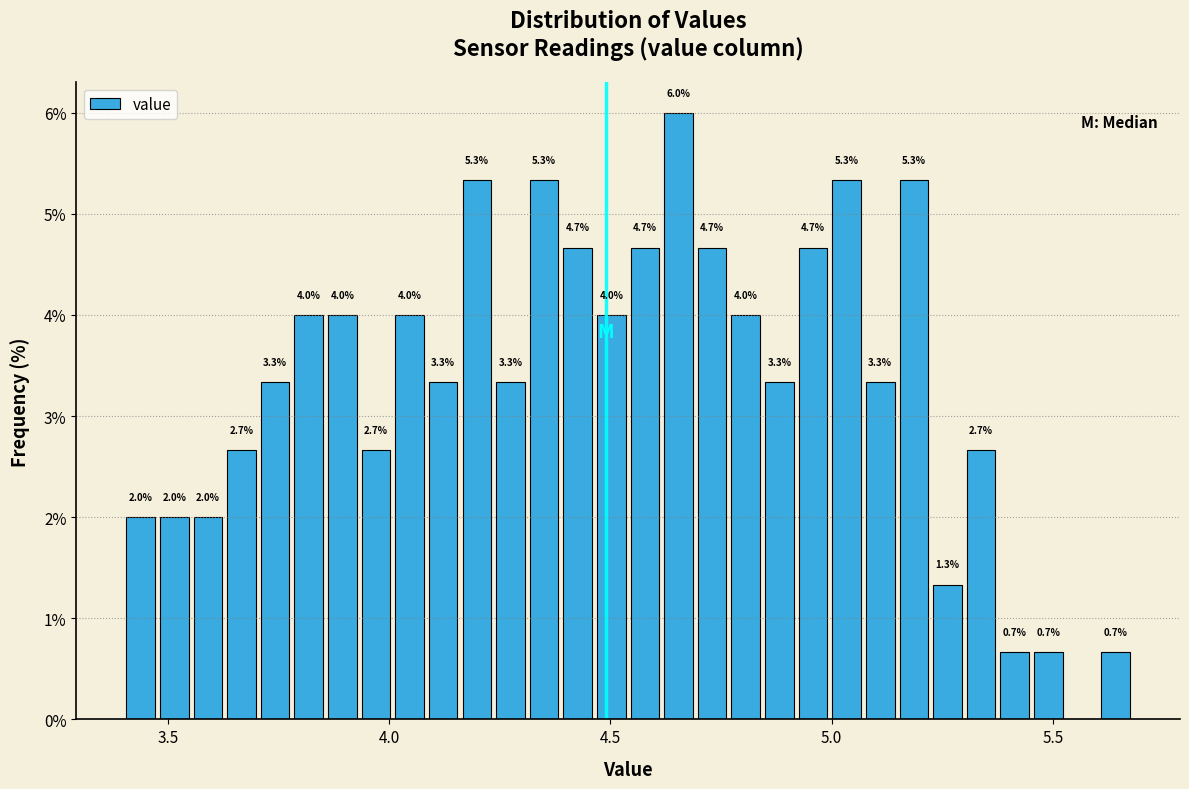

Read against the x-axis, roughly where is the centre of the tallest bar?

4.65